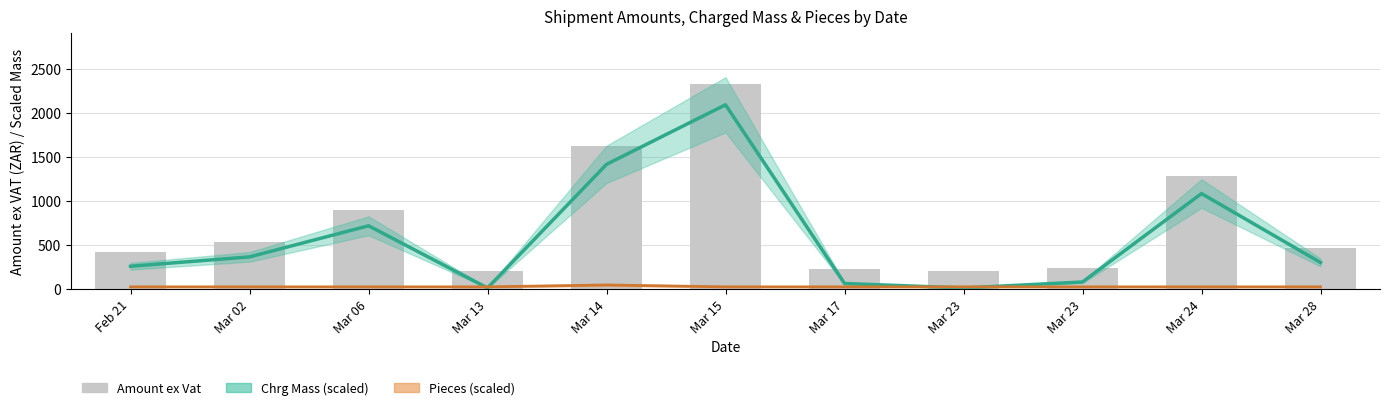

Rank the series at Mar 14 from highest to lowest value.

Amount ex Vat, Chrg Mass (scaled), Pieces (scaled)